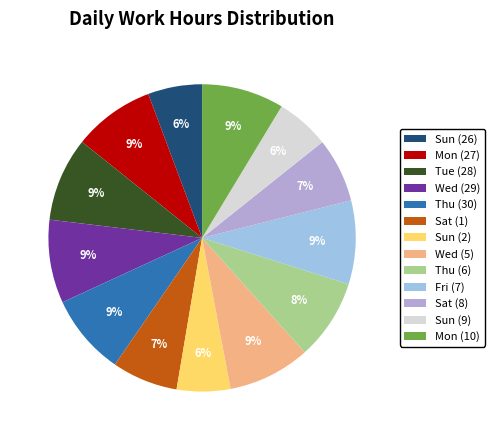

Rank the categories by value from highest to lowest.

Tue (28), Fri (7), Wed (29), Wed (5), Mon (10), Mon (27), Thu (30), Thu (6), Sat (1), Sat (8), Sun (26), Sun (2), Sun (9)